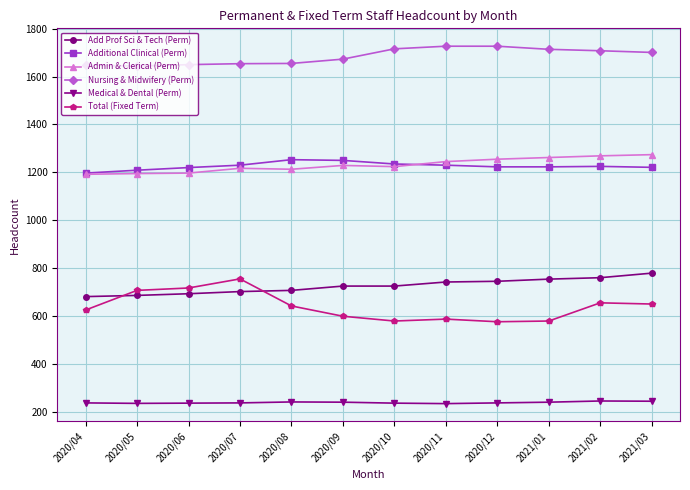

What is the difference between the highest and lowest values at 2020/07?

1417